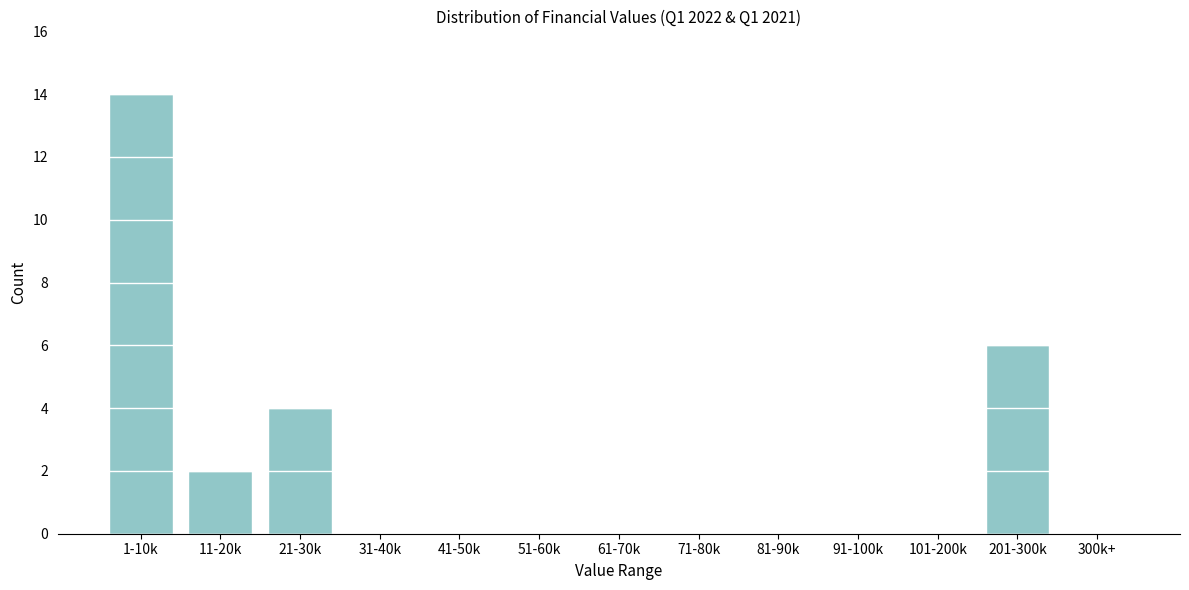

Reading right to left, what are all the values shown in this chart?

300k+=0	201-300k=6	101-200k=0	91-100k=0	81-90k=0	71-80k=0	61-70k=0	51-60k=0	41-50k=0	31-40k=0	21-30k=4	11-20k=2	1-10k=14